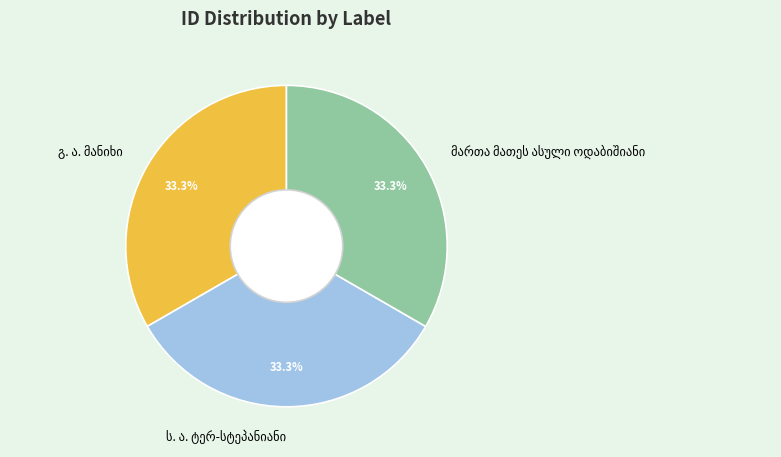

Count the number of slices in the pie.

3